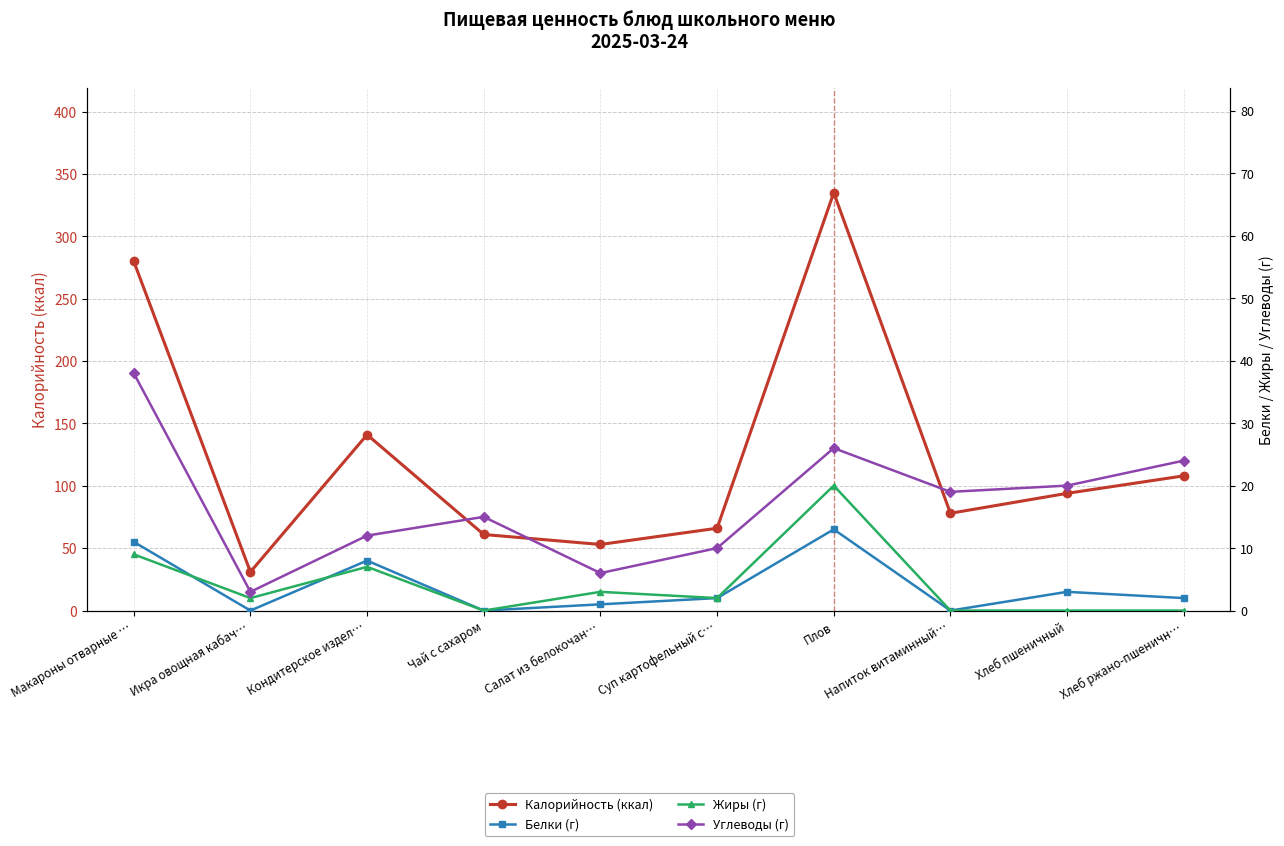

In Калорийность (ккал), how many points are lower than both neighbors (excluding endpoints)?

3